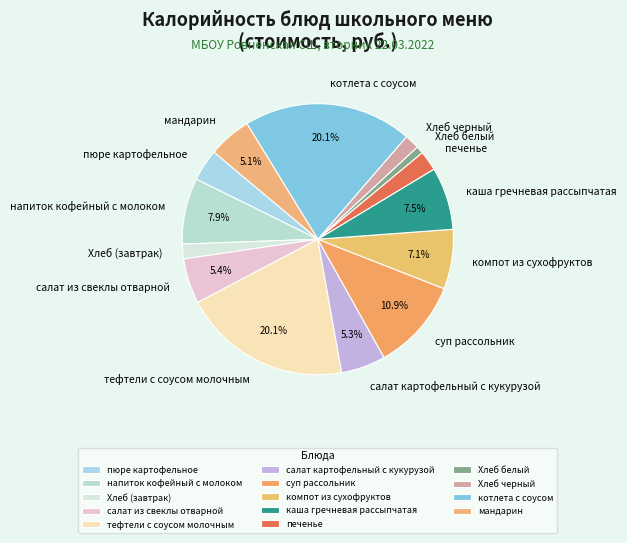

How many segments does this pie chart have?

14